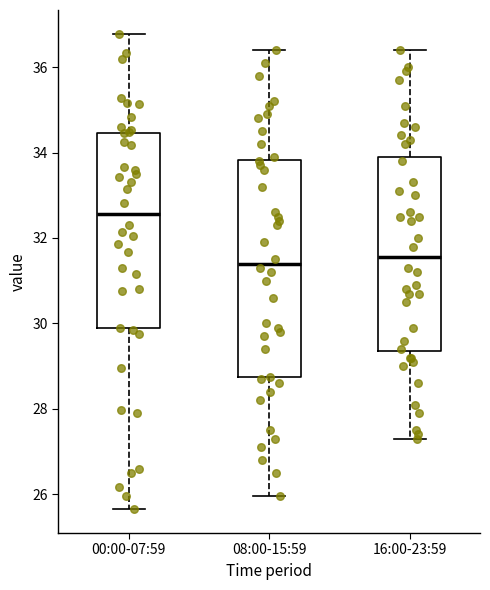

Reading left to right, transcribe this box plot: for each box, give where its median line is, the range the box spans, and where its two whiskers end, as read against the y-axis. The values are not printed on the chart, so give them approximately, as read against the axis.

00:00-07:59: median 32.6, box 29.8 to 34.4, whiskers 25.6 to 36.8
08:00-15:59: median 31.4, box 28.8 to 33.8, whiskers 26.0 to 36.4
16:00-23:59: median 31.6, box 29.4 to 34.0, whiskers 27.4 to 36.4